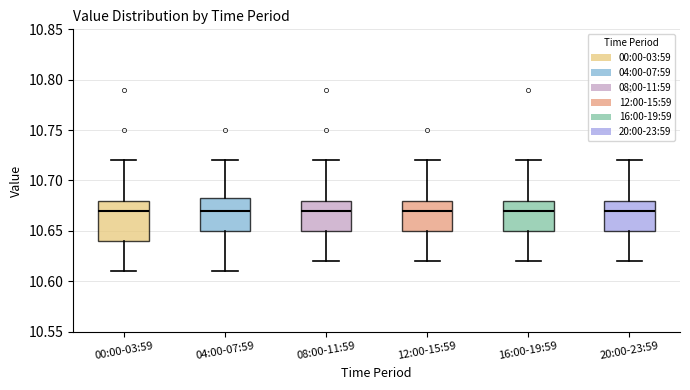

Which box is the tallest, from its lower edge to its upper edge?

00:00-03:59